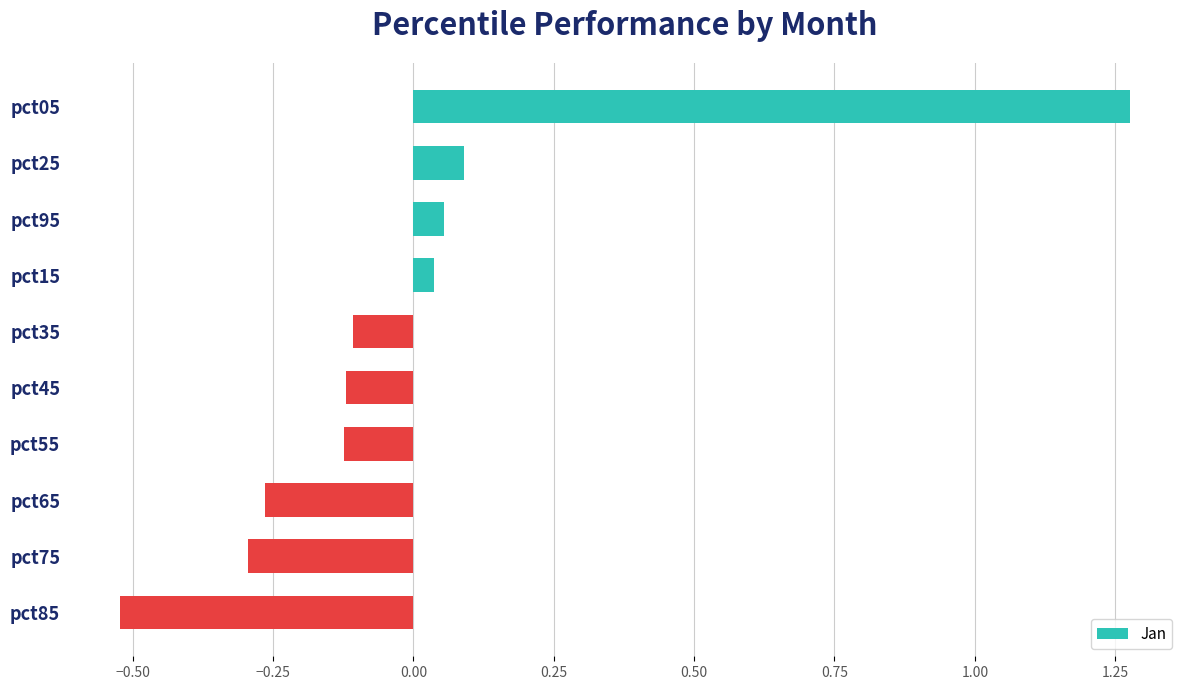

Are the bars horizontal?

Yes